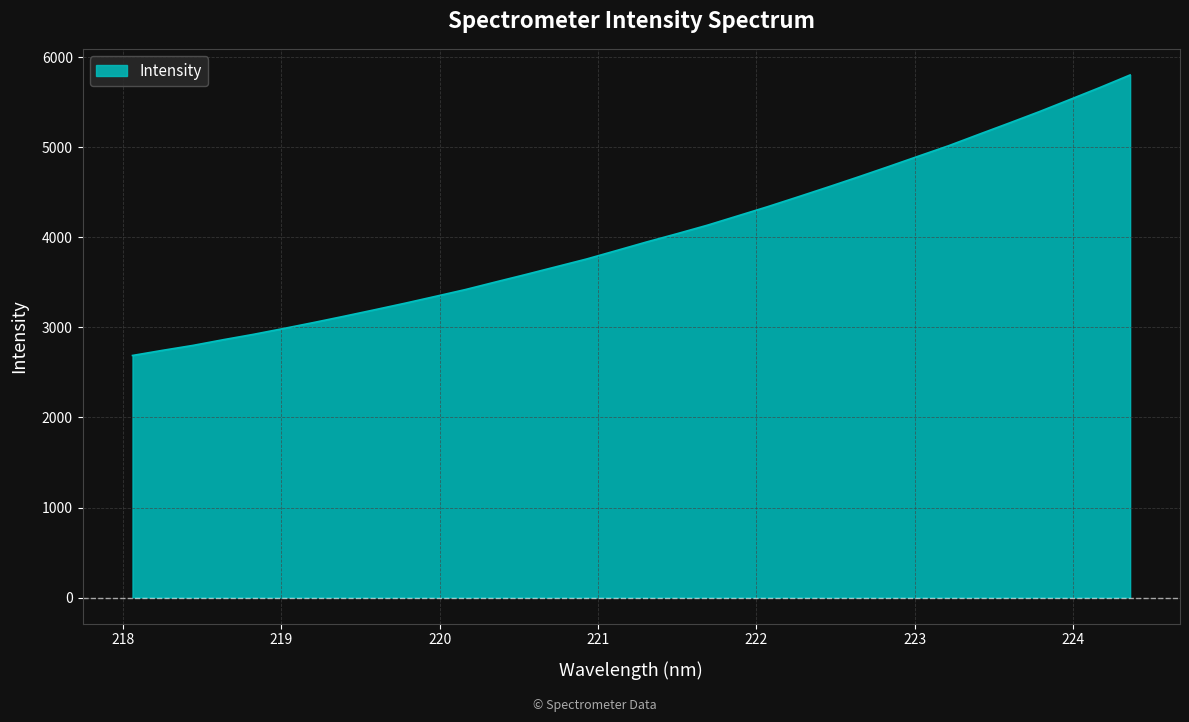

What is the greatest value displayed?

5802.9